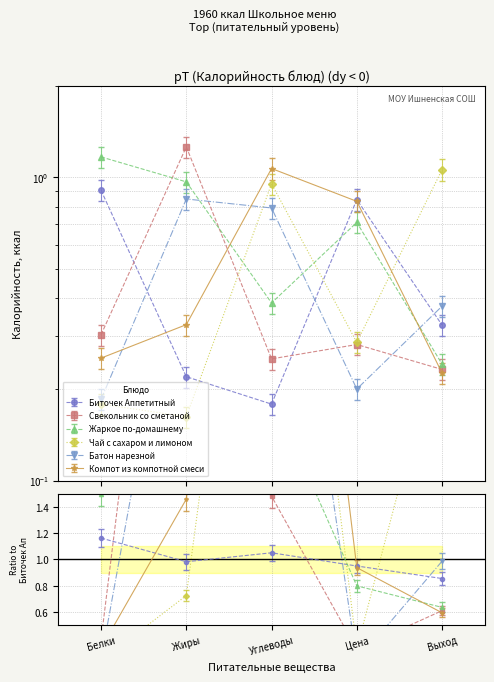

How many Свекольник со сметаной values are between 0 and 1?

4